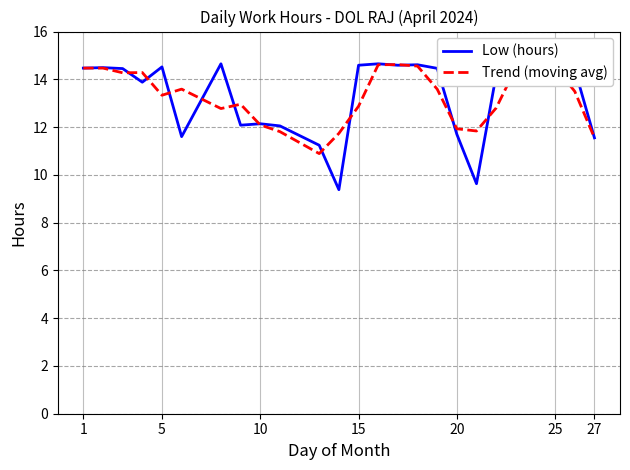

What is the smallest value displayed?

9.4